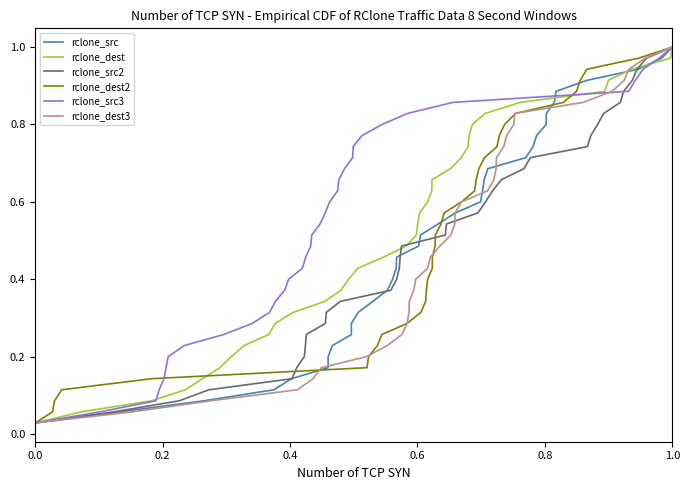

What are all the series names shown in the legend?

rclone_src, rclone_dest, rclone_src2, rclone_dest2, rclone_src3, rclone_dest3